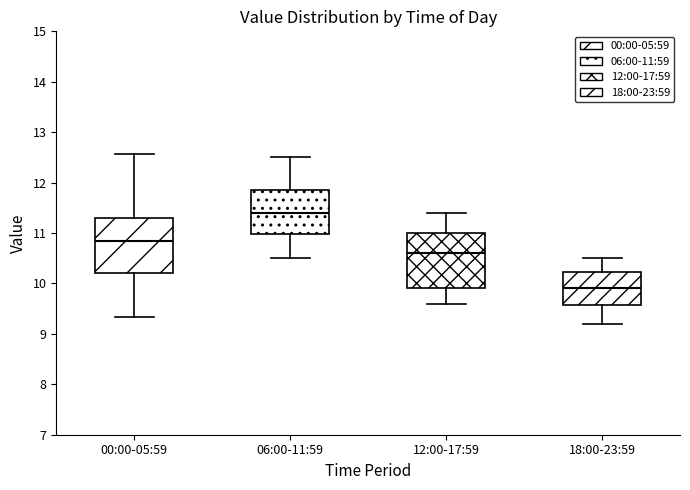

Reading left to right, read every box against the y-axis: the position of its median line, the range the box covers, and the ends of its whiskers. The values are not printed on the chart, so give them approximately, as read against the axis.

00:00-05:59: median 10.9, box 10.2 to 11.3, whiskers 9.3 to 12.6
06:00-11:59: median 11.4, box 11.0 to 11.9, whiskers 10.5 to 12.5
12:00-17:59: median 10.6, box 9.9 to 11.0, whiskers 9.6 to 11.4
18:00-23:59: median 9.9, box 9.6 to 10.2, whiskers 9.2 to 10.5